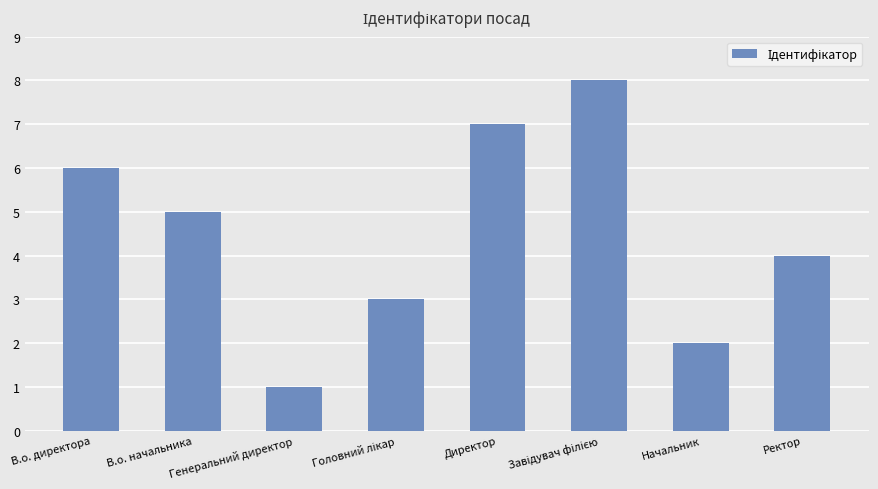

Is it true that the value at Ректор is 4?

True